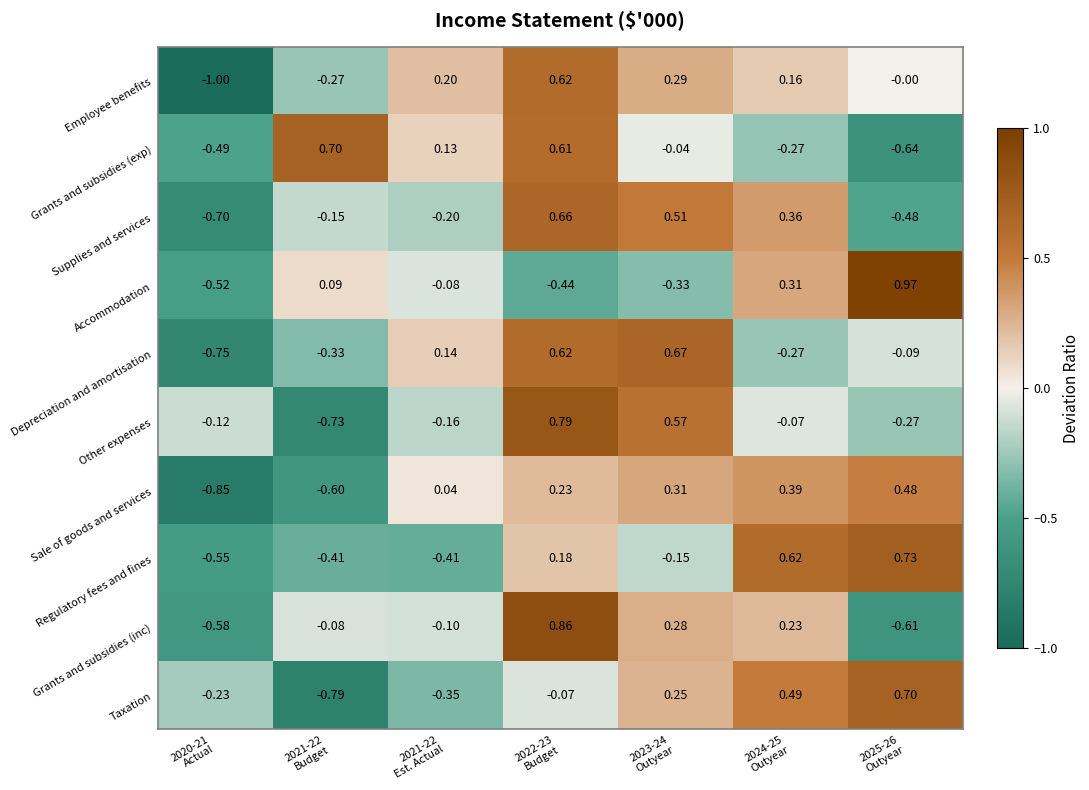

Which series has the largest range (max minus min)?

Employee benefits